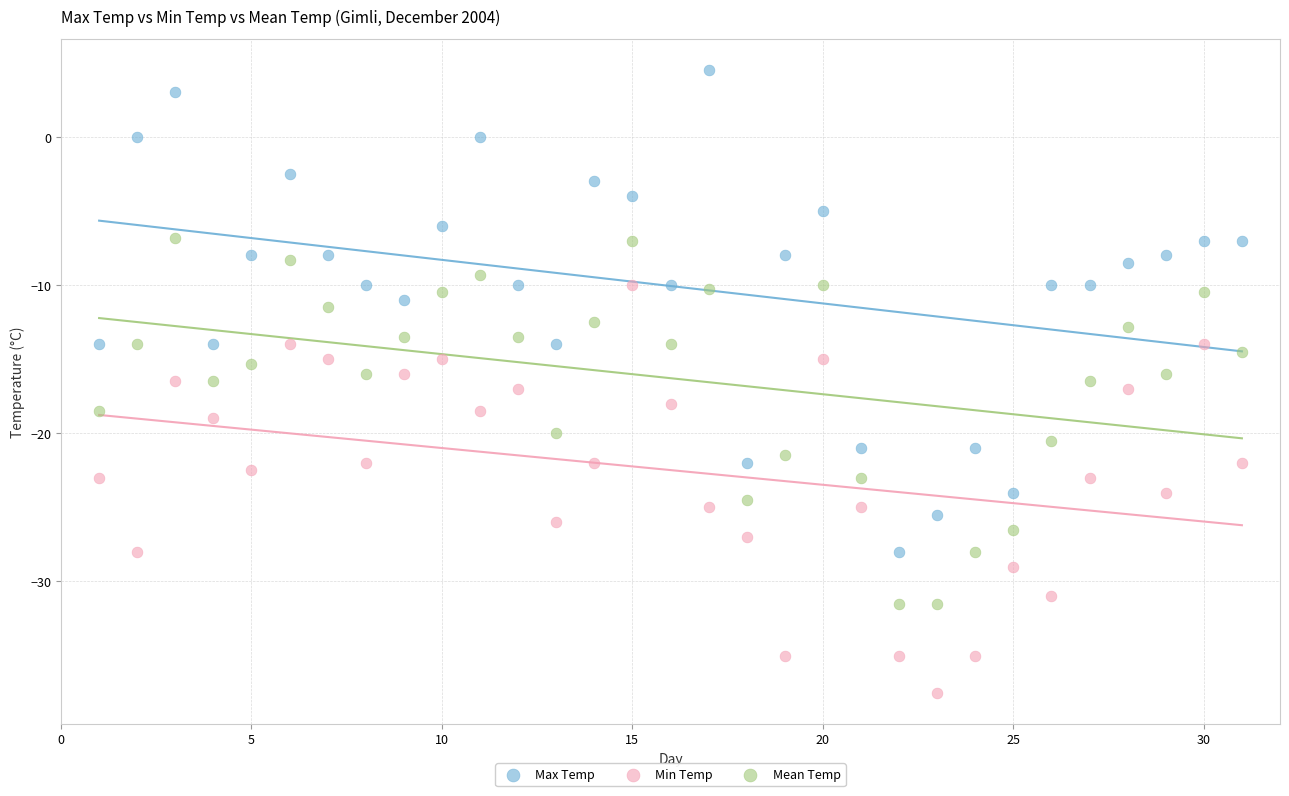

What are all the series names shown in the legend?

Max Temp, Min Temp, Mean Temp